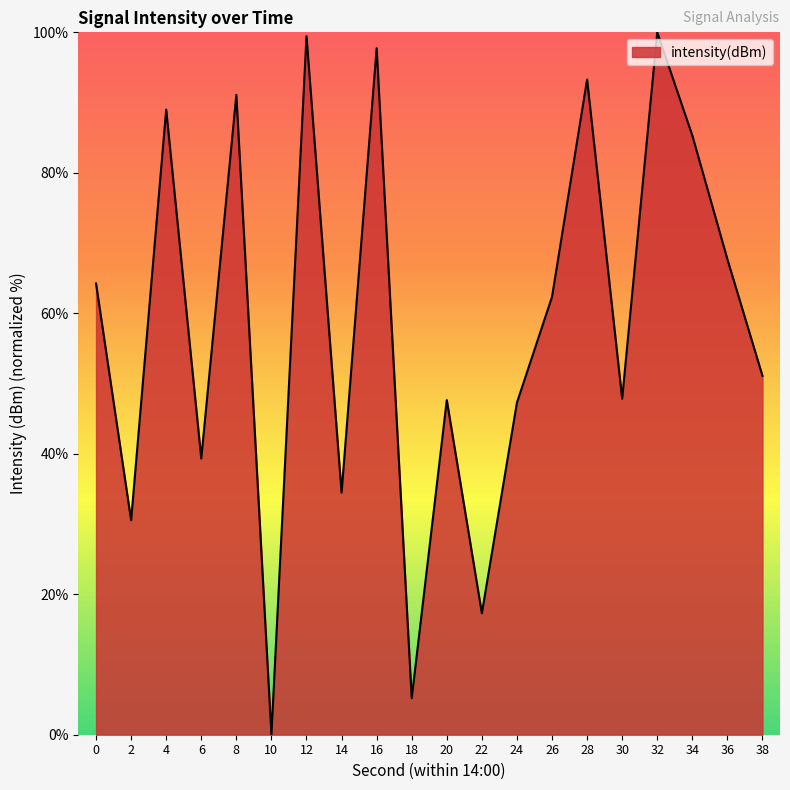

Approximately how many times larger is the value at 28 compared to 0?

1.5